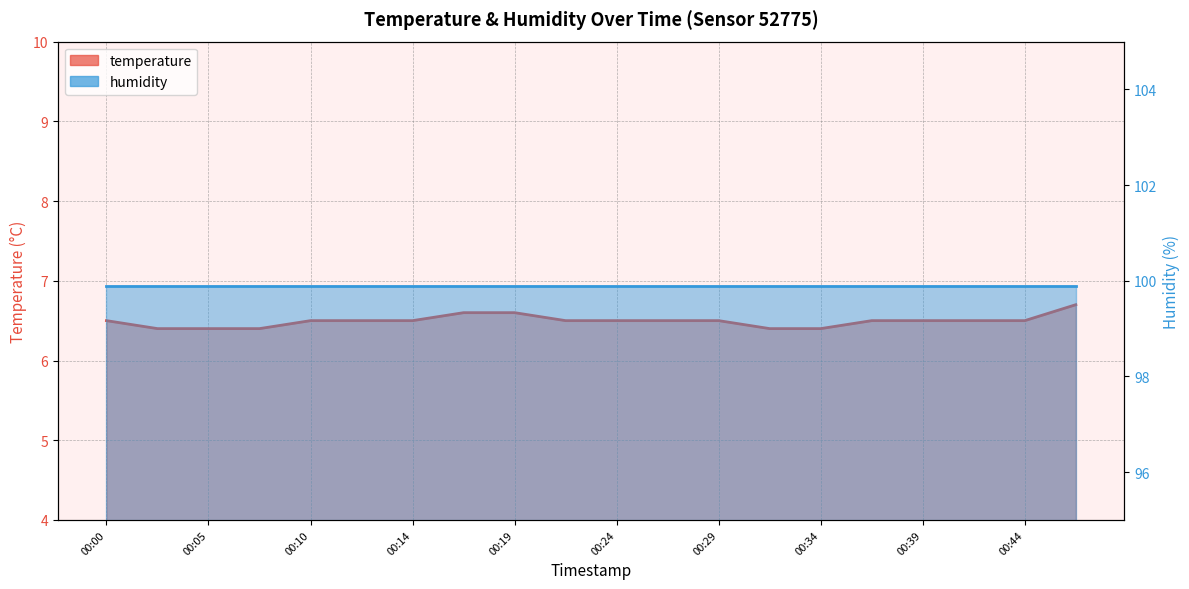

List the labels in order of value, largest first.

00:46, 00:17, 00:19, 00:00, 00:10, 00:12, 00:14, 00:22, 00:24, 00:27, 00:29, 00:36, 00:39, 00:41, 00:44, 00:02, 00:05, 00:07, 00:31, 00:34